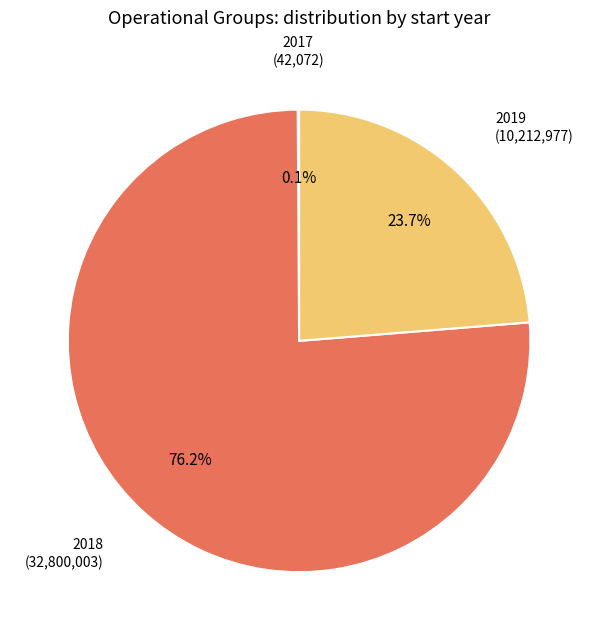

Is there a majority slice in this chart?

Yes